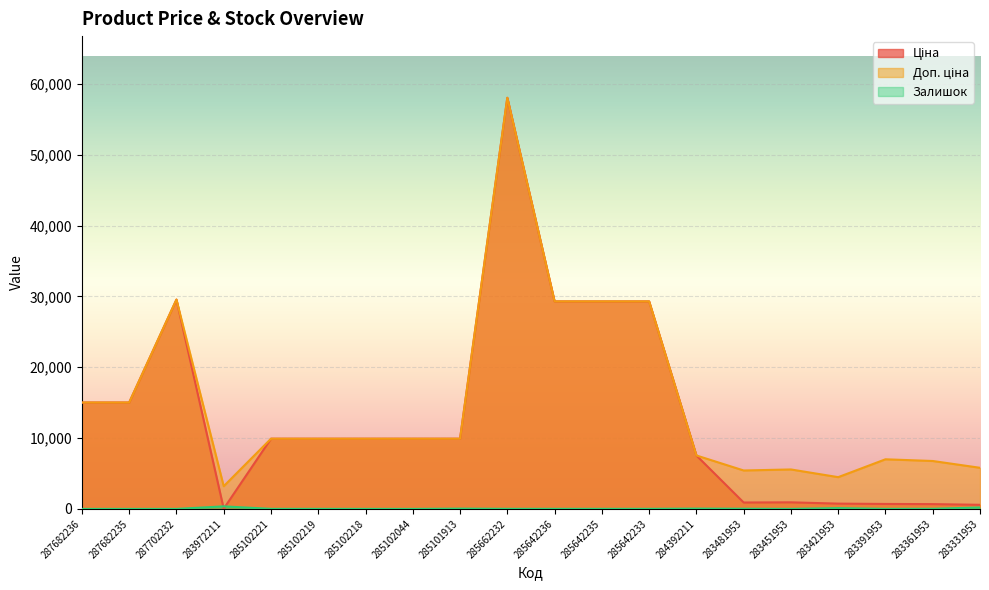

At 285101913, list the series in order from largest to smallest.

Ціна, Доп. ціна, Залишок